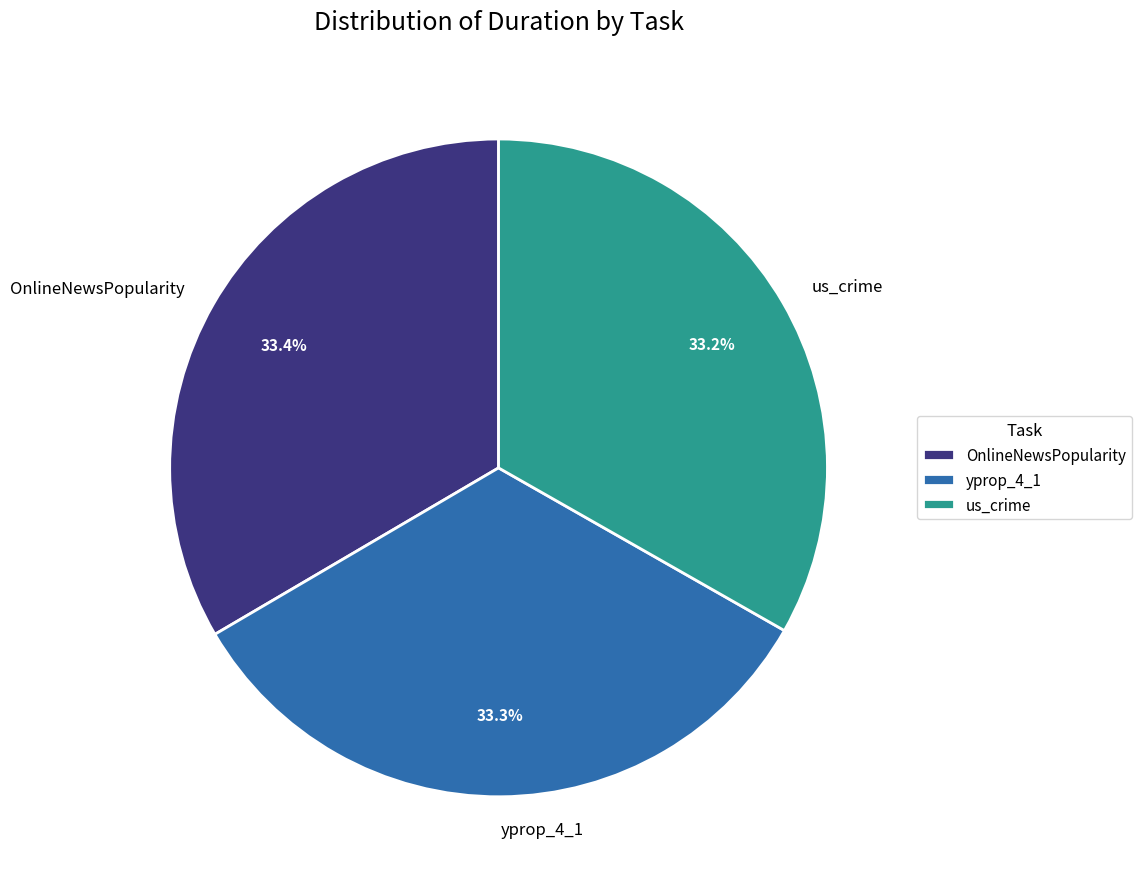

True or false: OnlineNewsPopularity accounts for 24% of the total.

False